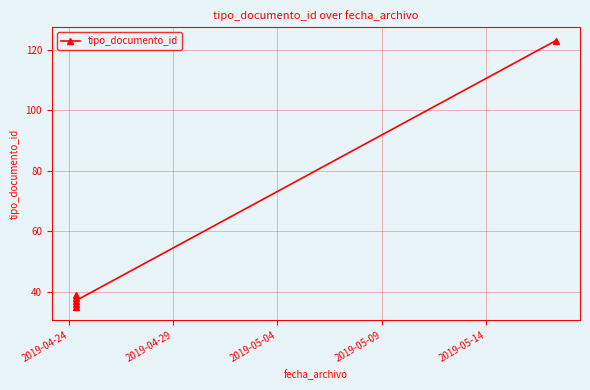

Read the value at 2019-04-24, to the nearest 10.

40